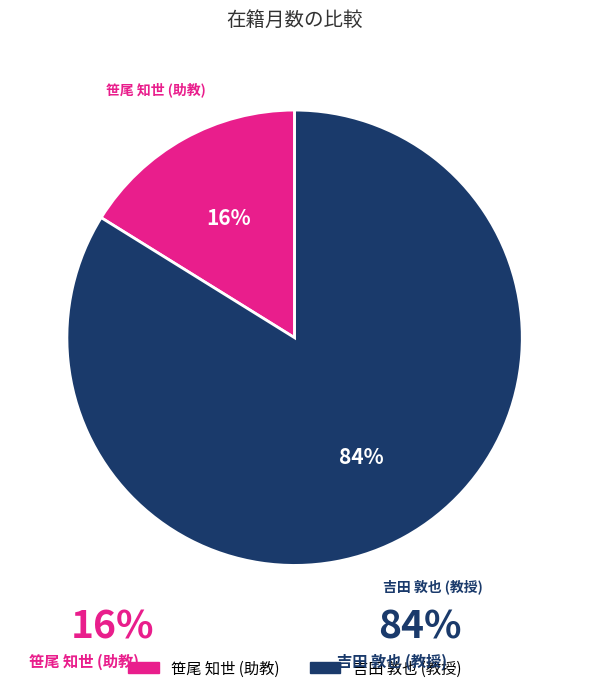

What percentage is the 吉田 敦也 (教授) slice, to the nearest percent?

84%